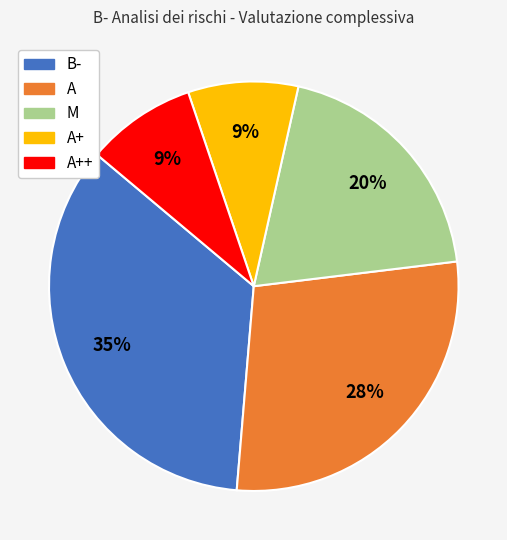

Is there a majority slice in this chart?

No